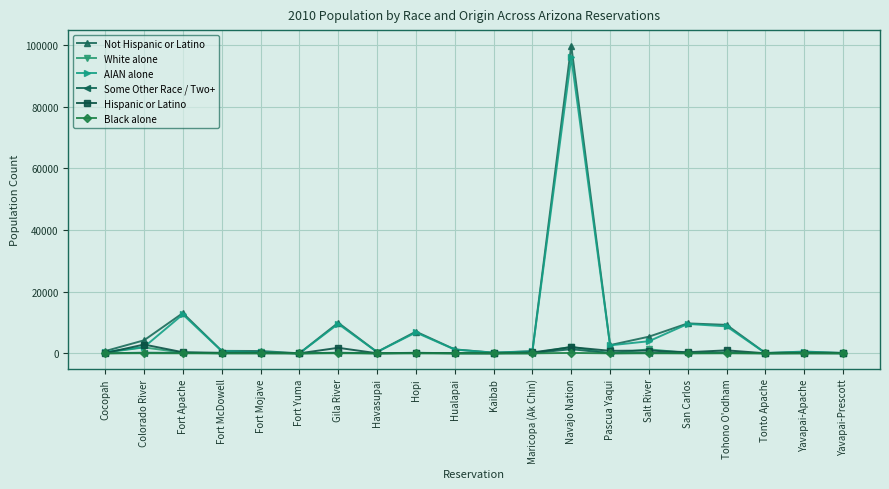

Does the chart display data point markers on the line(s)?

Yes